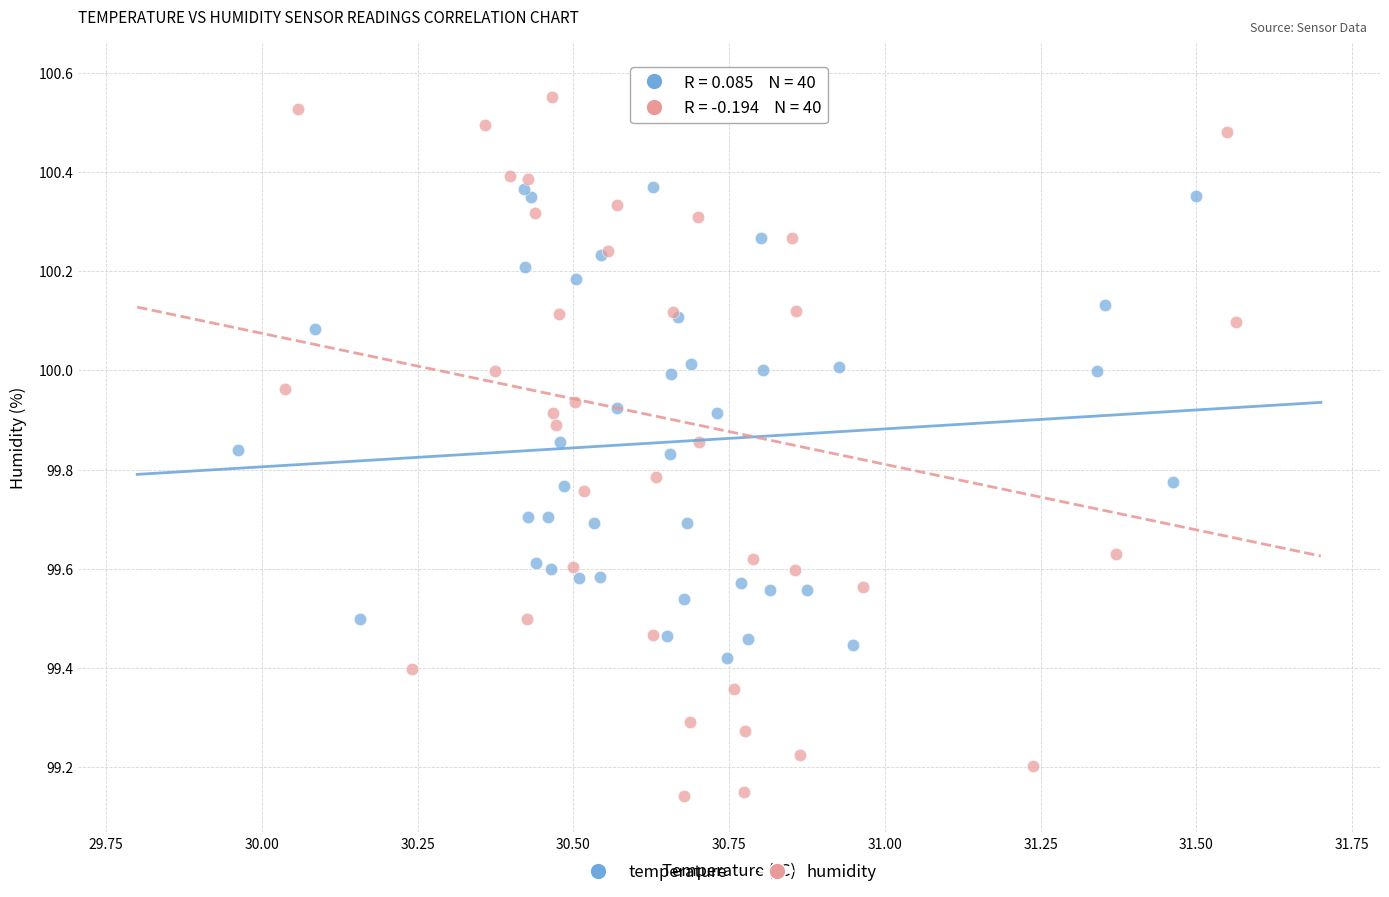

Which series has the largest Y range (max minus min)?

humidity